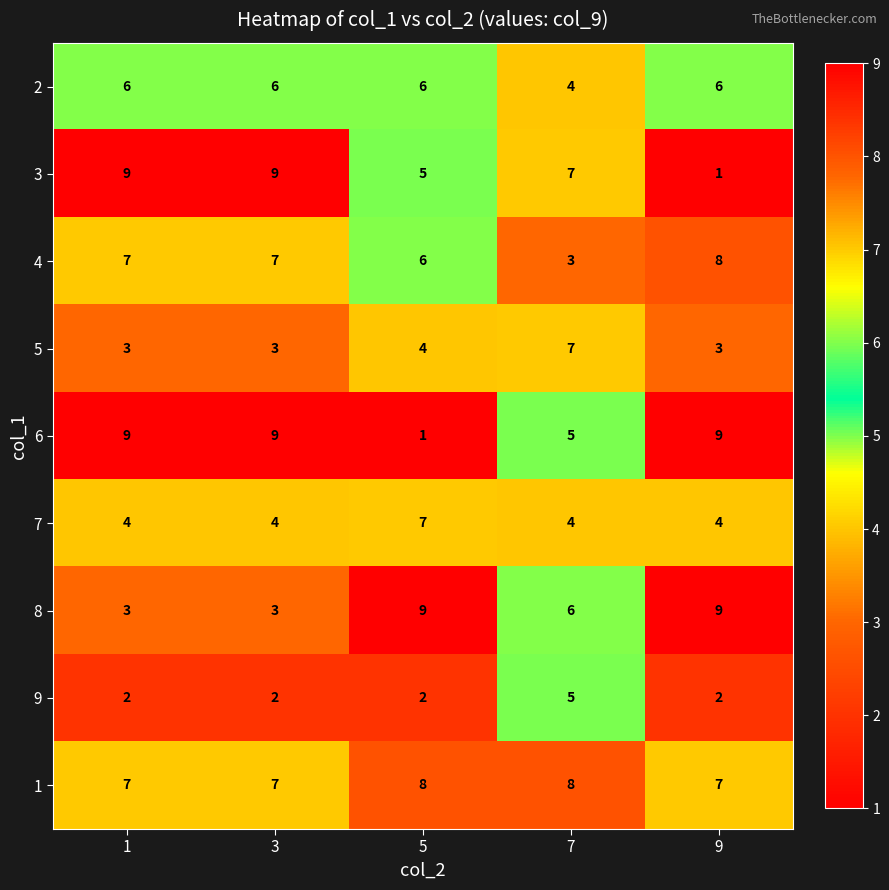

What is the average value of the 2 series?

6